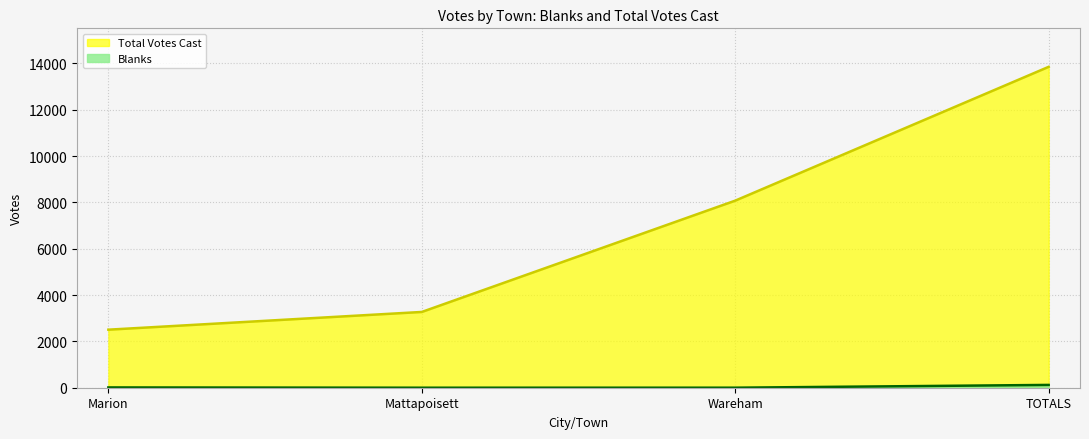

Is the value of Blanks at TOTALS greater than the value of Total Votes Cast at Marion?

No